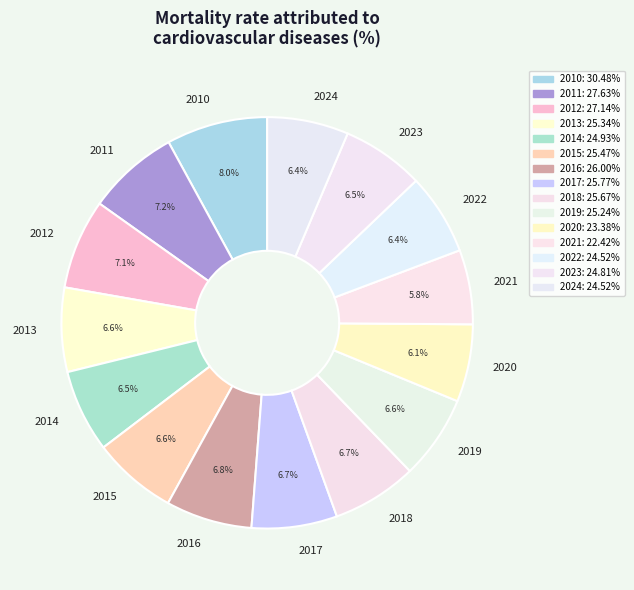

Which has a higher value, 2019 or 2021?

2019